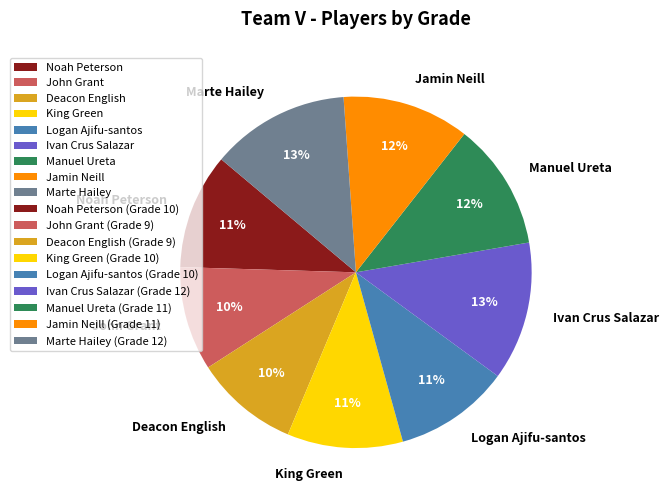

Is the sum of John Grant and Jamin Neill greater than half?

No